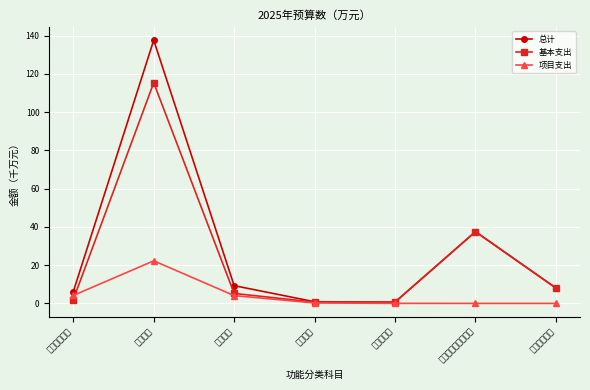

Rank the series at 职业教育 from highest to lowest value.

总计, 基本支出, 项目支出